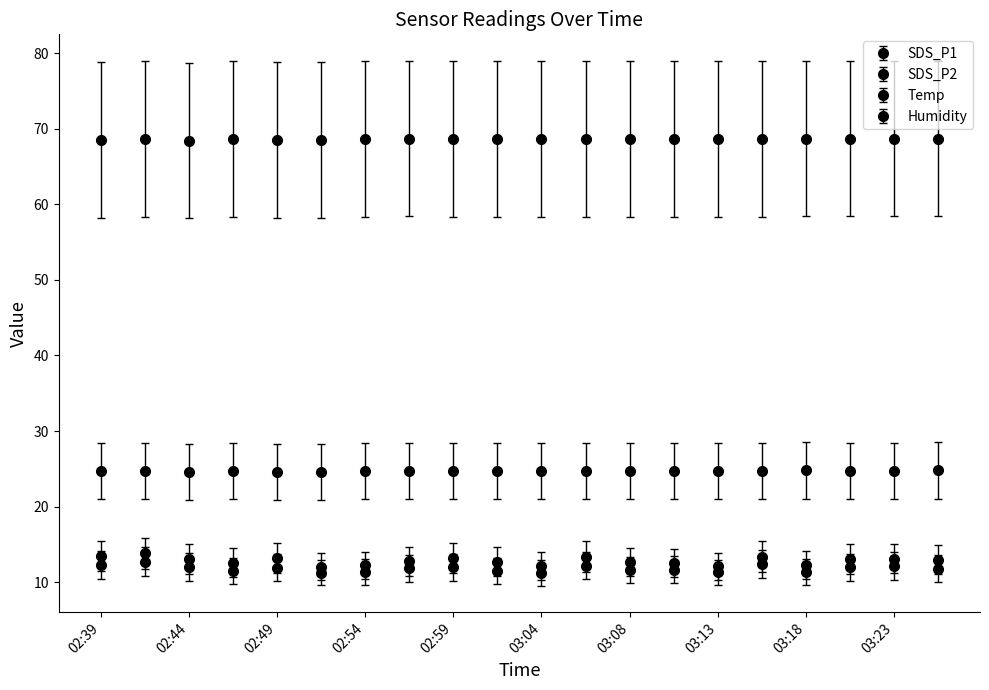

Which series has the widest spread of values?

SDS_P1